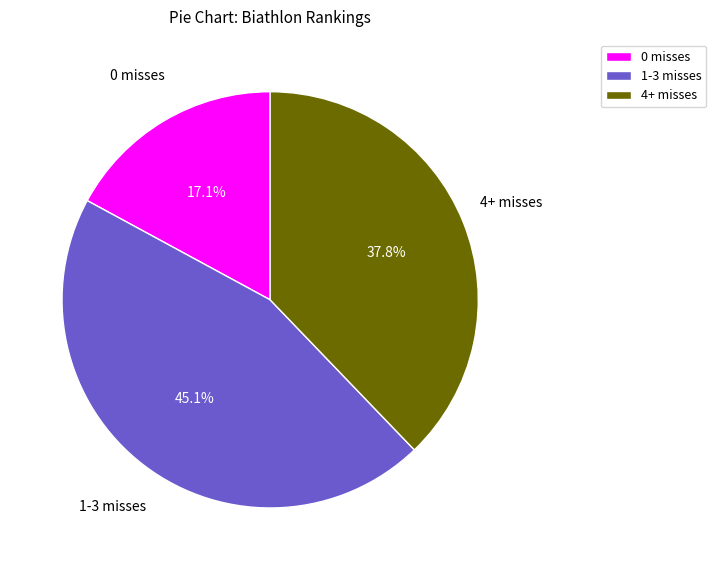

Which category has the biggest portion of the pie?

1-3 misses